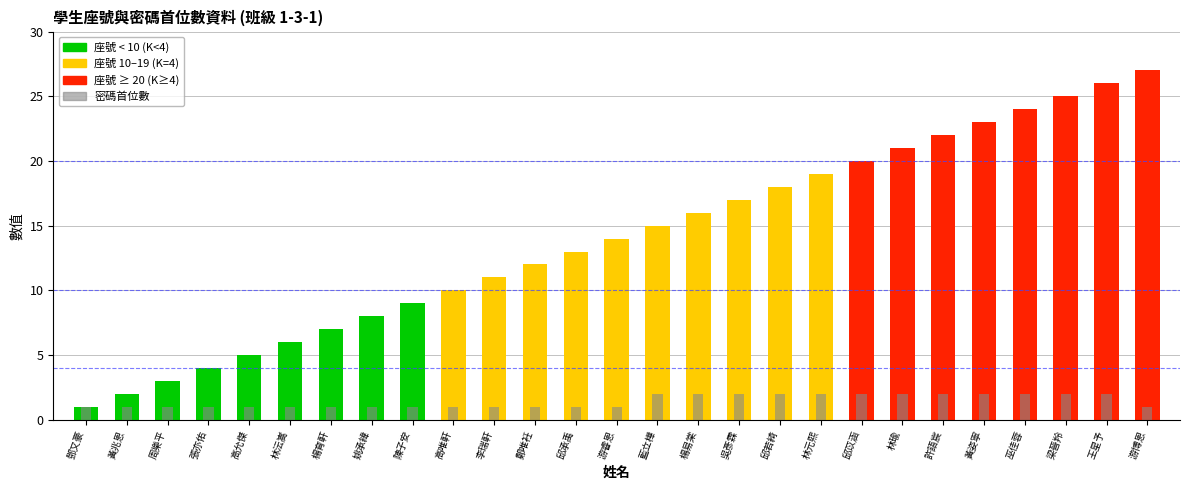

Reading left to right, what are all the values shown in this chart?

預設密碼前位數: 1	1	1	1	1	1	1	1	1	1	1	1	1	1	2	2	2	2	2	2	2	2	2	2	2	2	1
座號: 1	2	3	4	5	6	7	8	9	10	11	12	13	14	15	16	17	18	19	20	21	22	23	24	25	26	27